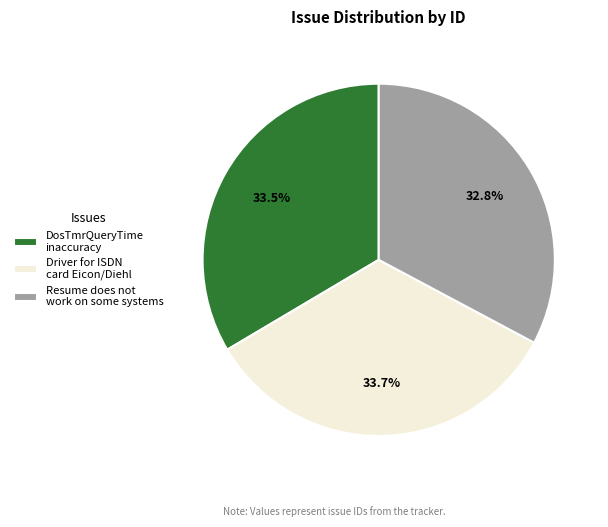

What is the smallest slice in the pie chart?

Resume does not work on some systems